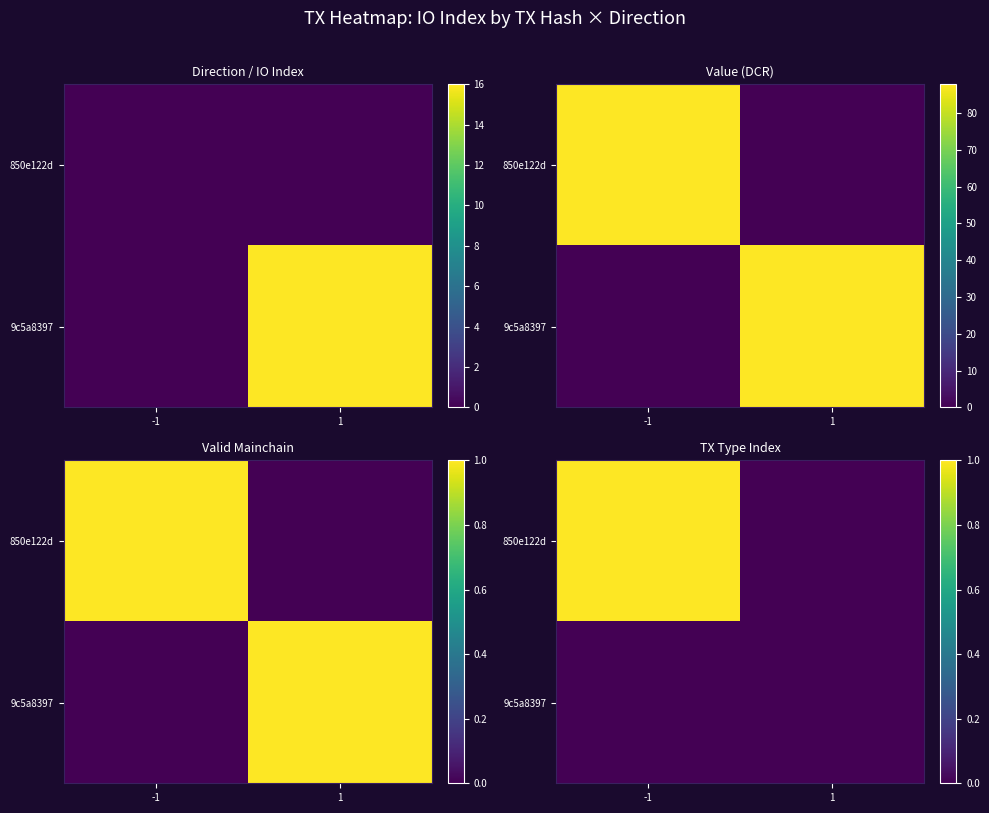

What is the difference between the maximum and minimum values in the 850e122d series?

1